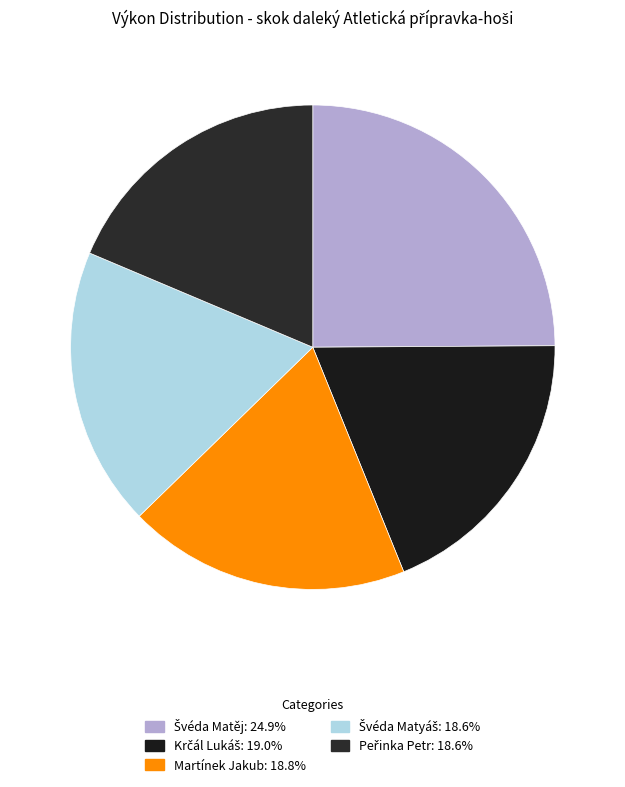

Rank the categories by value from lowest to highest.

Švéda Matyáš, Peřinka Petr, Martínek Jakub, Krčál Lukáš, Švéda Matěj